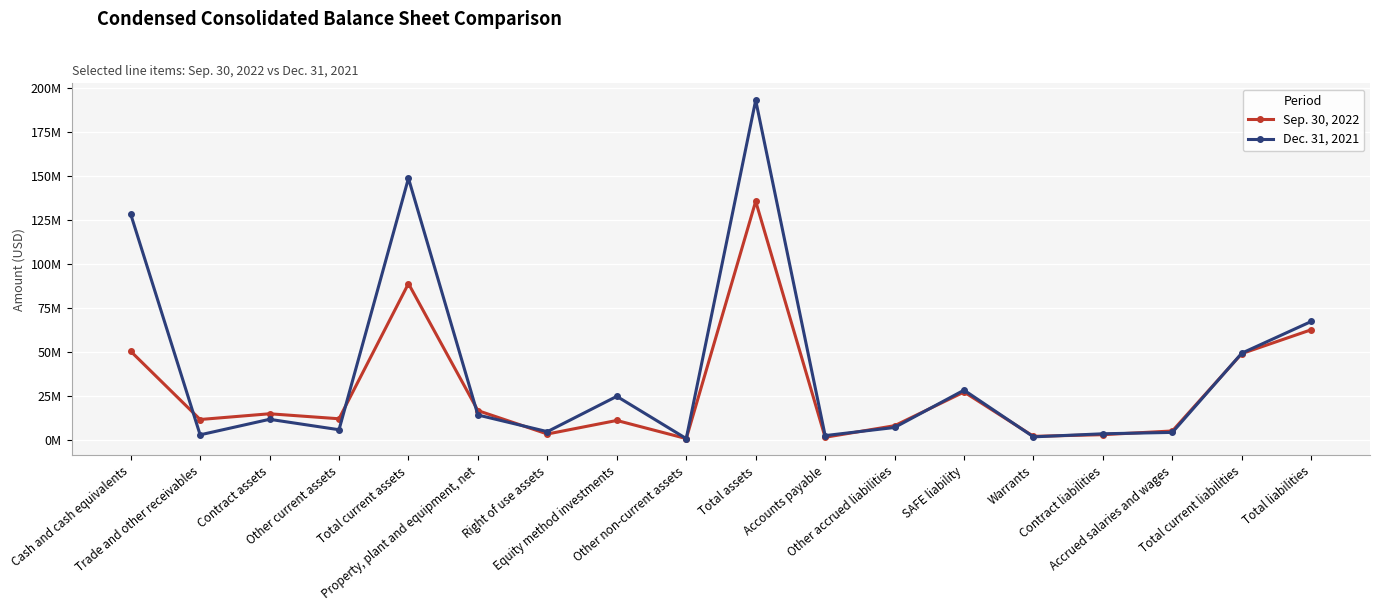

At which label does Sep. 30, 2022 reach its minimum?

Other non-current assets